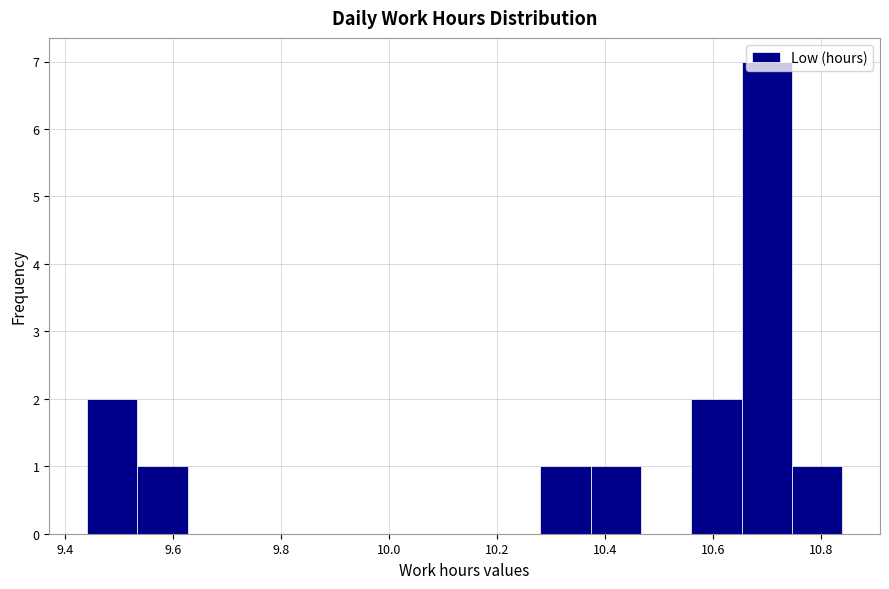

Reading left to right, list every bar in this chart as the range it spans on the x-axis followed by its height. Neither the bar edges nor the heights are printed on the chart, so give them approximately, as read against the axes.

9.44 to 9.54: 2
9.54 to 9.62: 1
9.62 to 9.72: 0
9.72 to 9.82: 0
9.82 to 9.90: 0
9.90 to 10.00: 0
10.00 to 10.10: 0
10.10 to 10.18: 0
10.18 to 10.28: 0
10.28 to 10.38: 1
10.38 to 10.46: 1
10.46 to 10.56: 0
10.56 to 10.66: 2
10.66 to 10.74: 7
10.74 to 10.84: 1